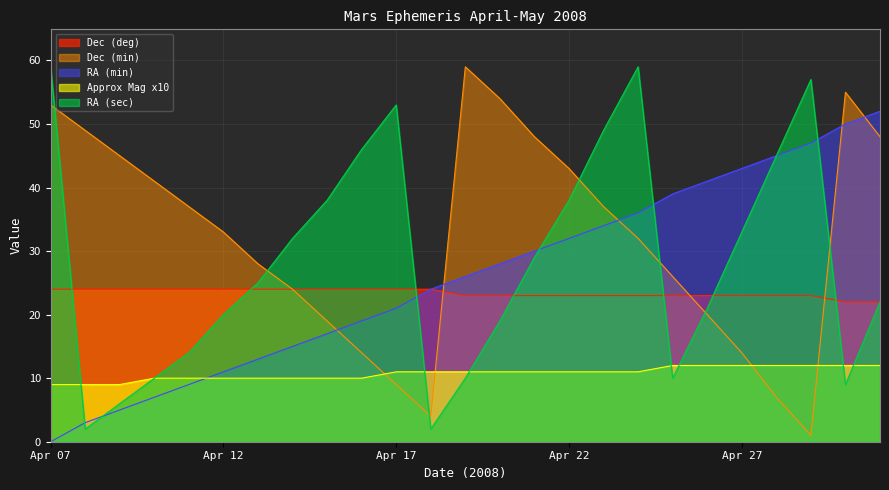

Where does the Dec (deg) series first go above 23?

Apr 07